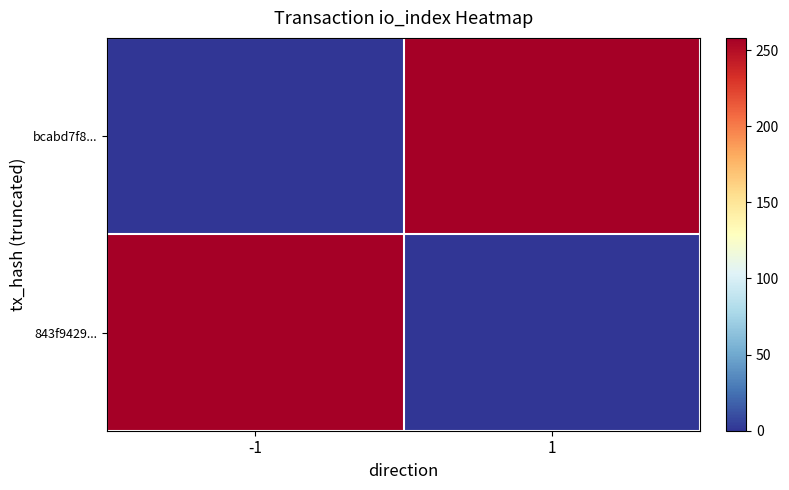

How many data points does each series have?

2